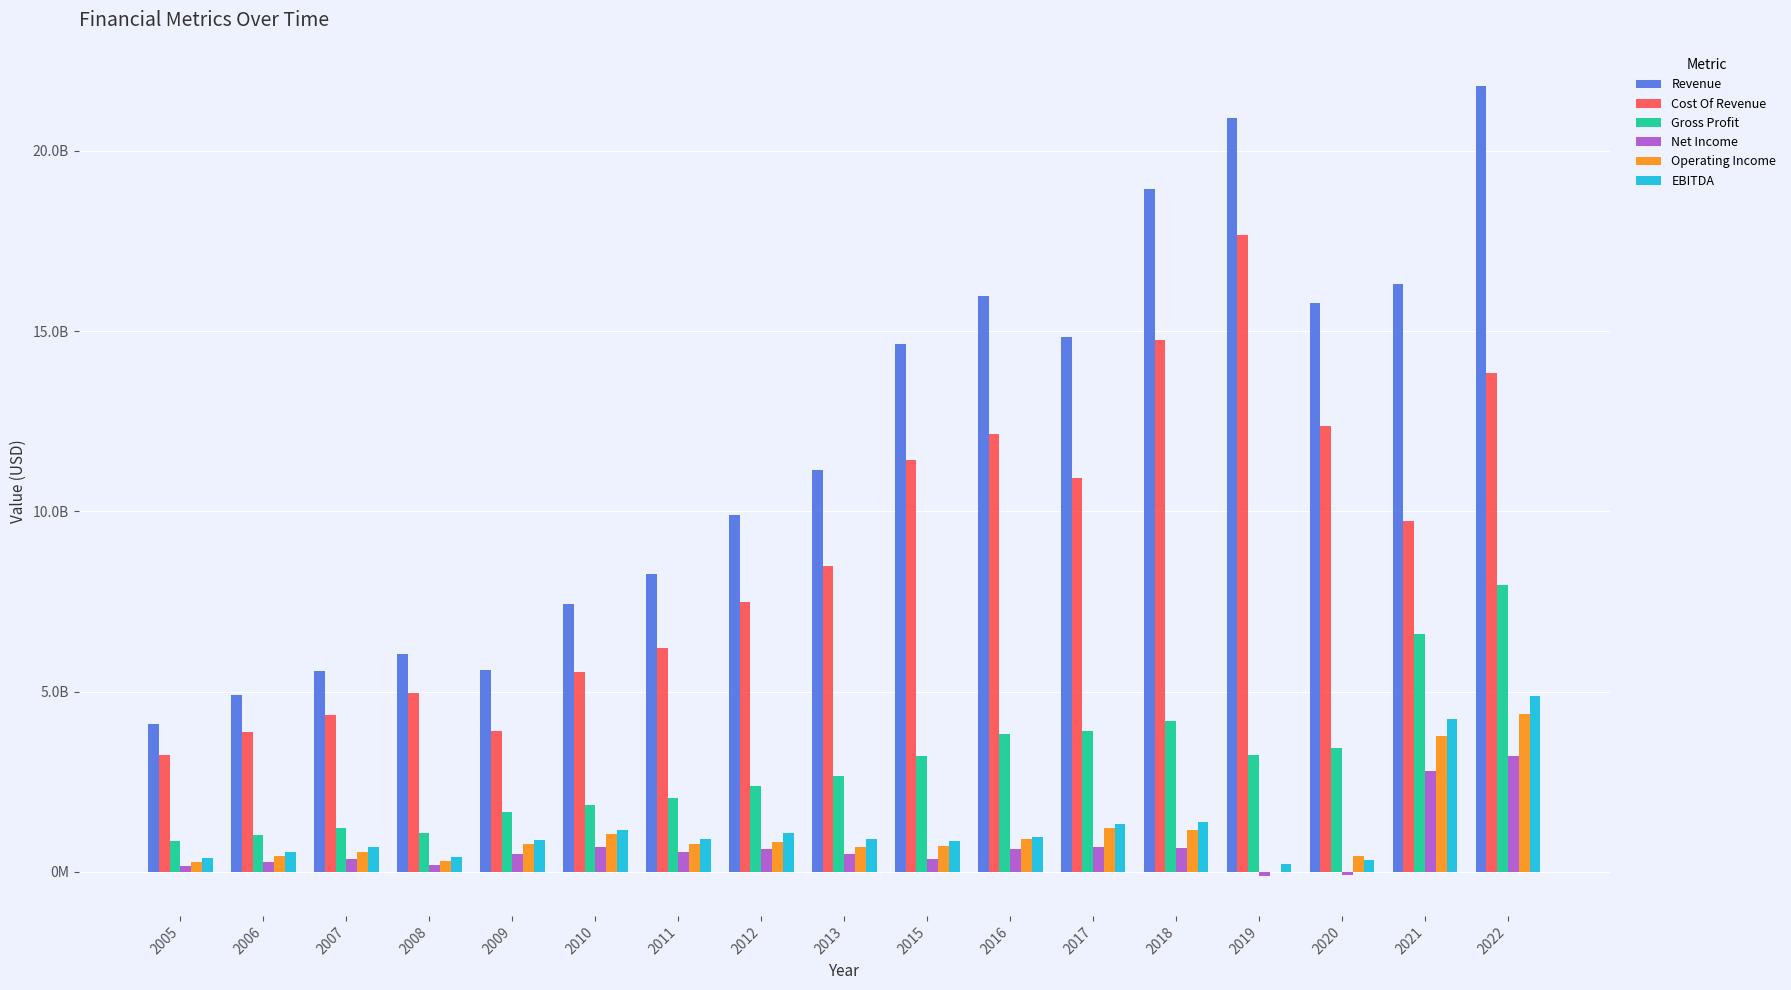

How many groups of bars are there?

17